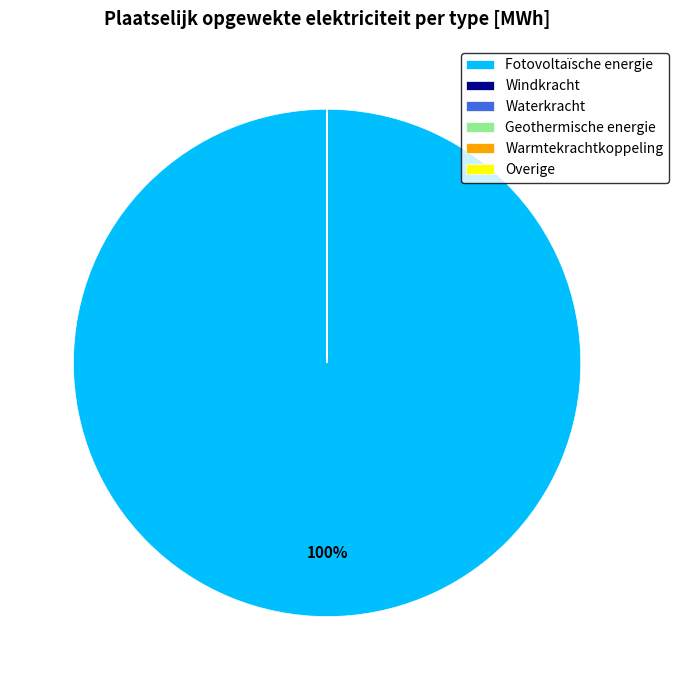

To the nearest percent, what is the difference between the largest and smallest slice percentages?

100%